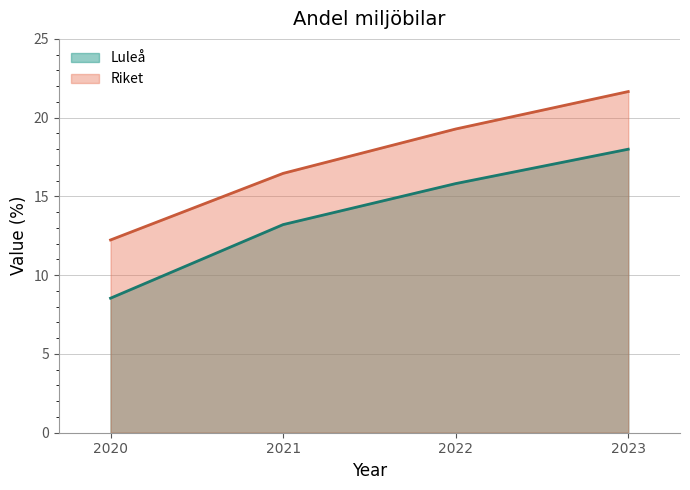

Reading right to left, list all the values displayed in this chart.

Luleå: 2023=18.0	2022=15.8	2021=13.2	2020=8.5
Riket: 2023=21.7	2022=19.3	2021=16.5	2020=12.2